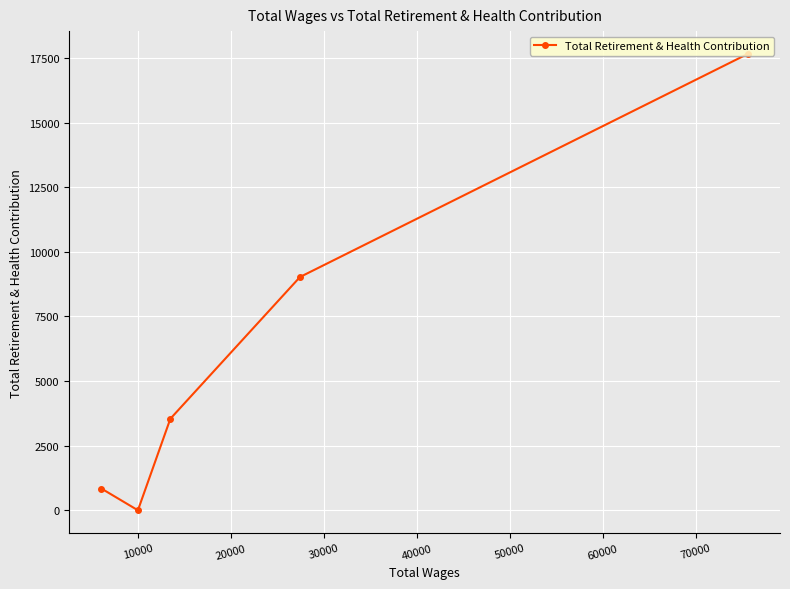

Reading left to right, transcribe all the data shown in this chart.

842	0	3542	9026	17657